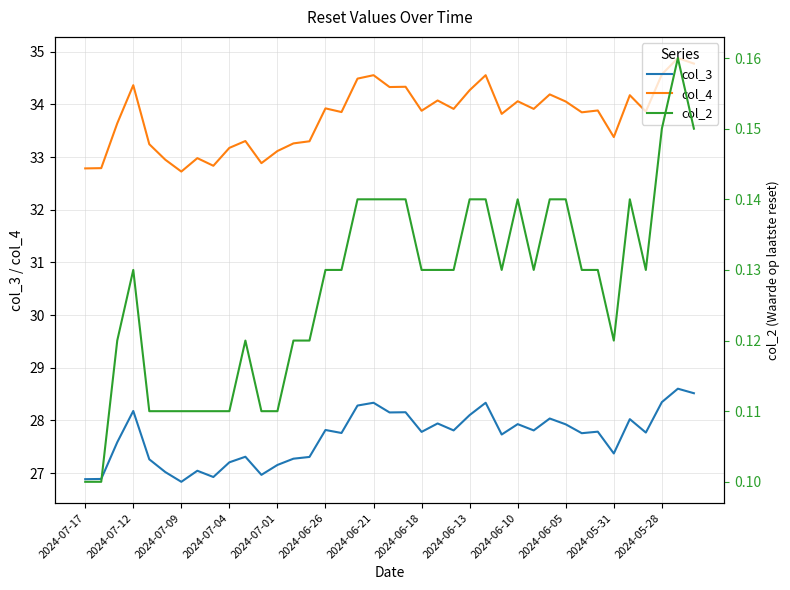

What is the lowest value of the col_4 series?

32.7